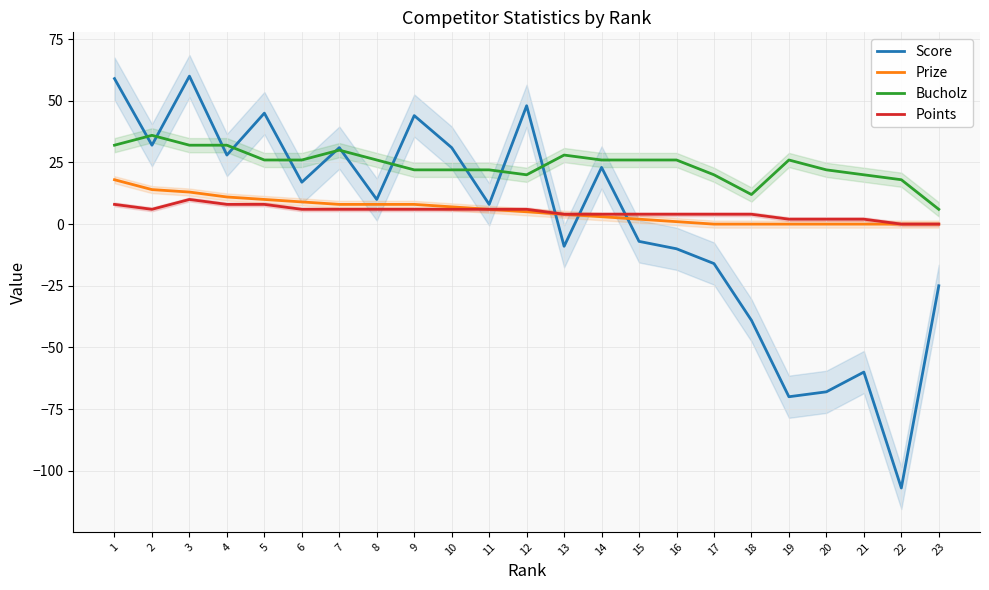

What is the difference between the maximum and minimum values in the Score series?

167